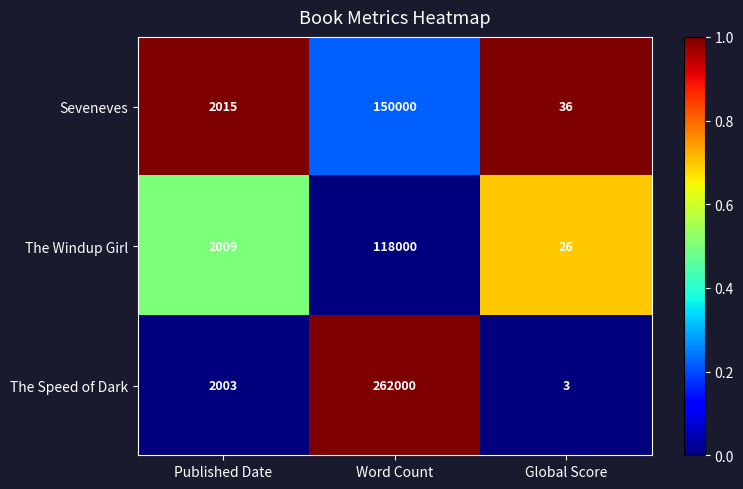

Reading left to right, extract all data points from this chart.

Seveneves: 2015	150000	36
The Windup Girl: 2009	118000	26
The Speed of Dark: 2003	262000	3